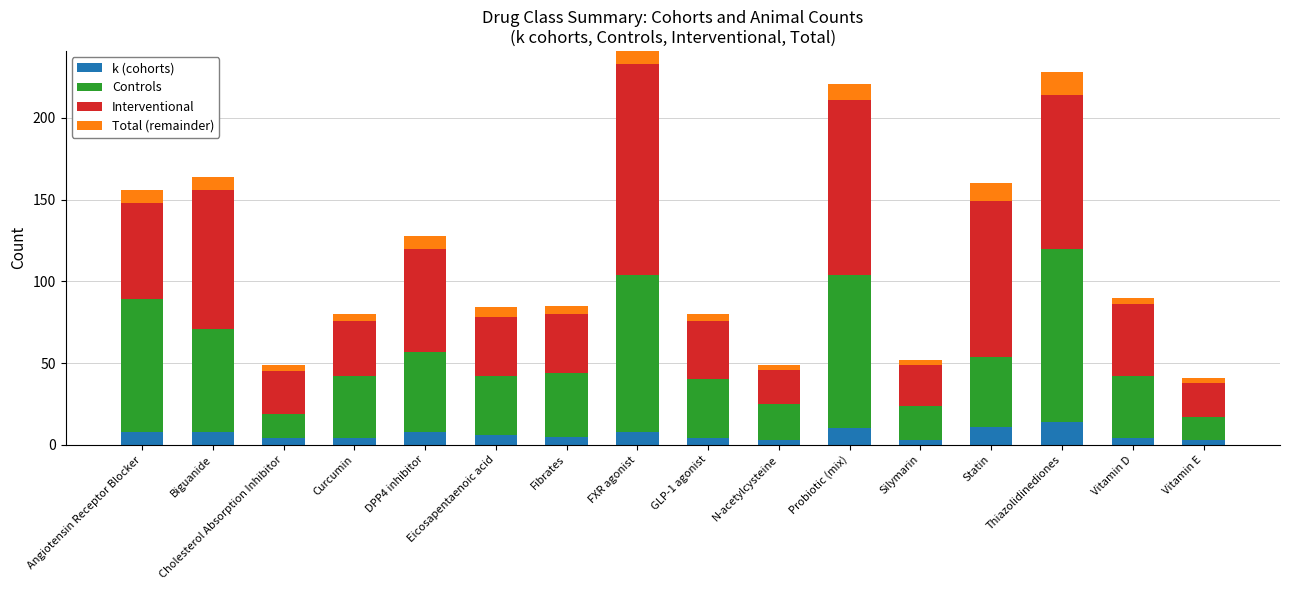

How many bars are there in total?

64